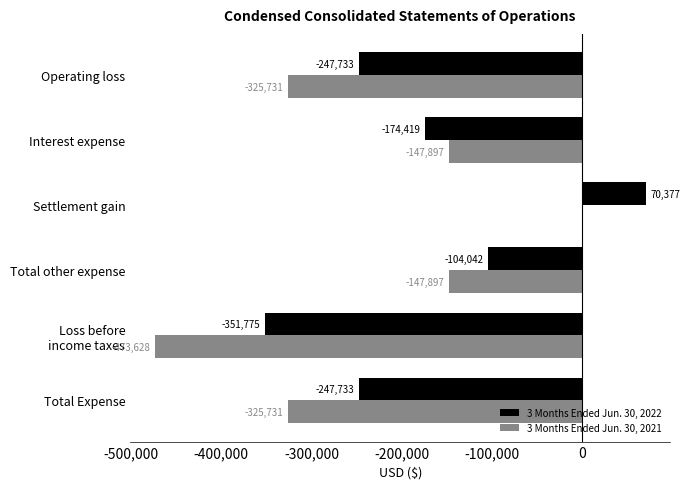

The value of 3 Months Ended Jun. 30, 2022 at Total Expense is -395703. True or false?

False